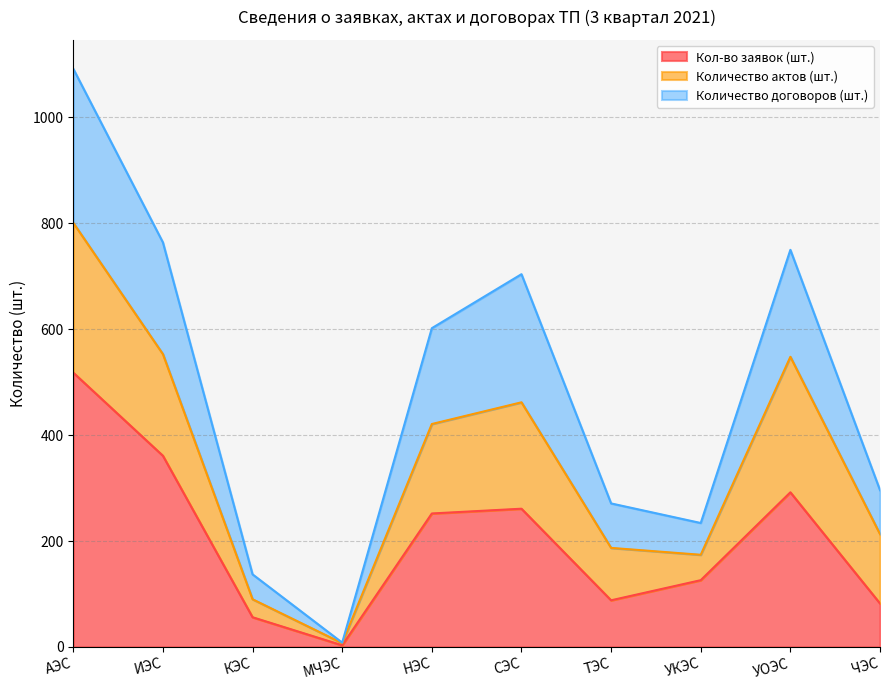

What is the value of the Кол-во заявок (шт.) point at the 10th from the left?

82